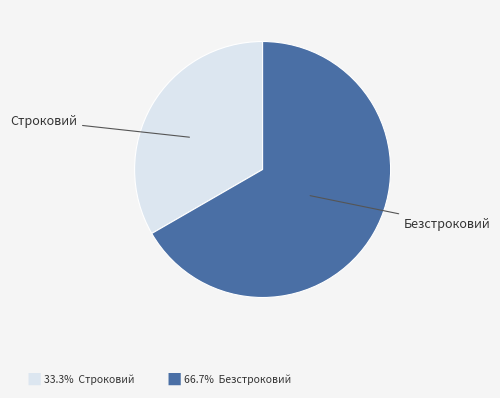

Count the number of slices in the pie.

2